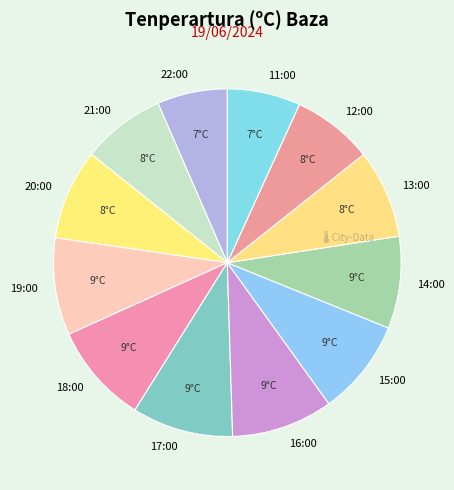

Is it true that 19:00 is 9% of the pie?

True